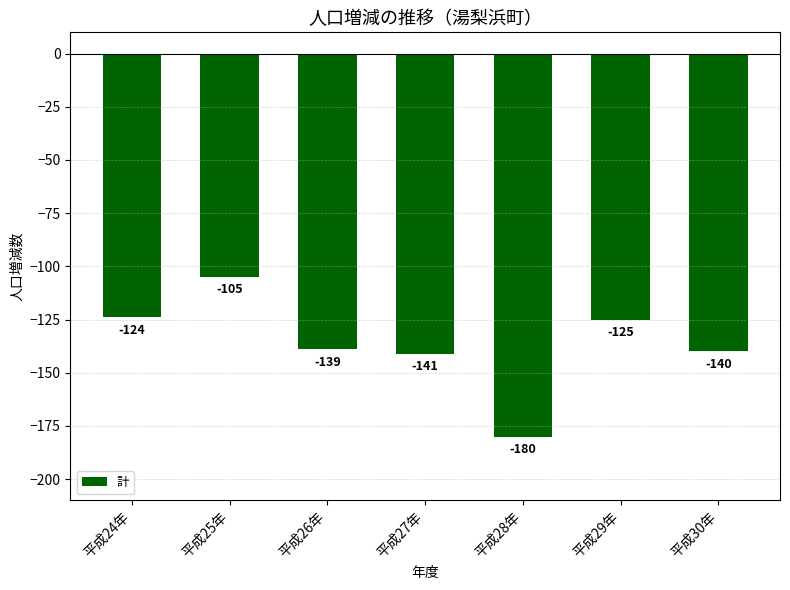

How many bars are there in total?

7